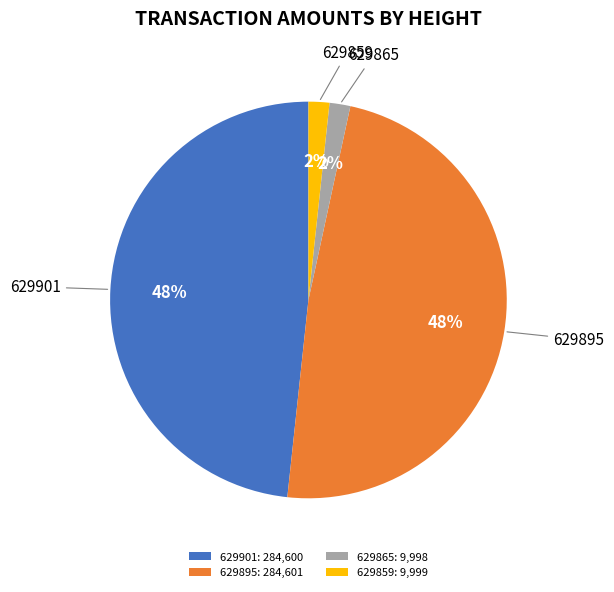

Does any single category account for the majority?

No